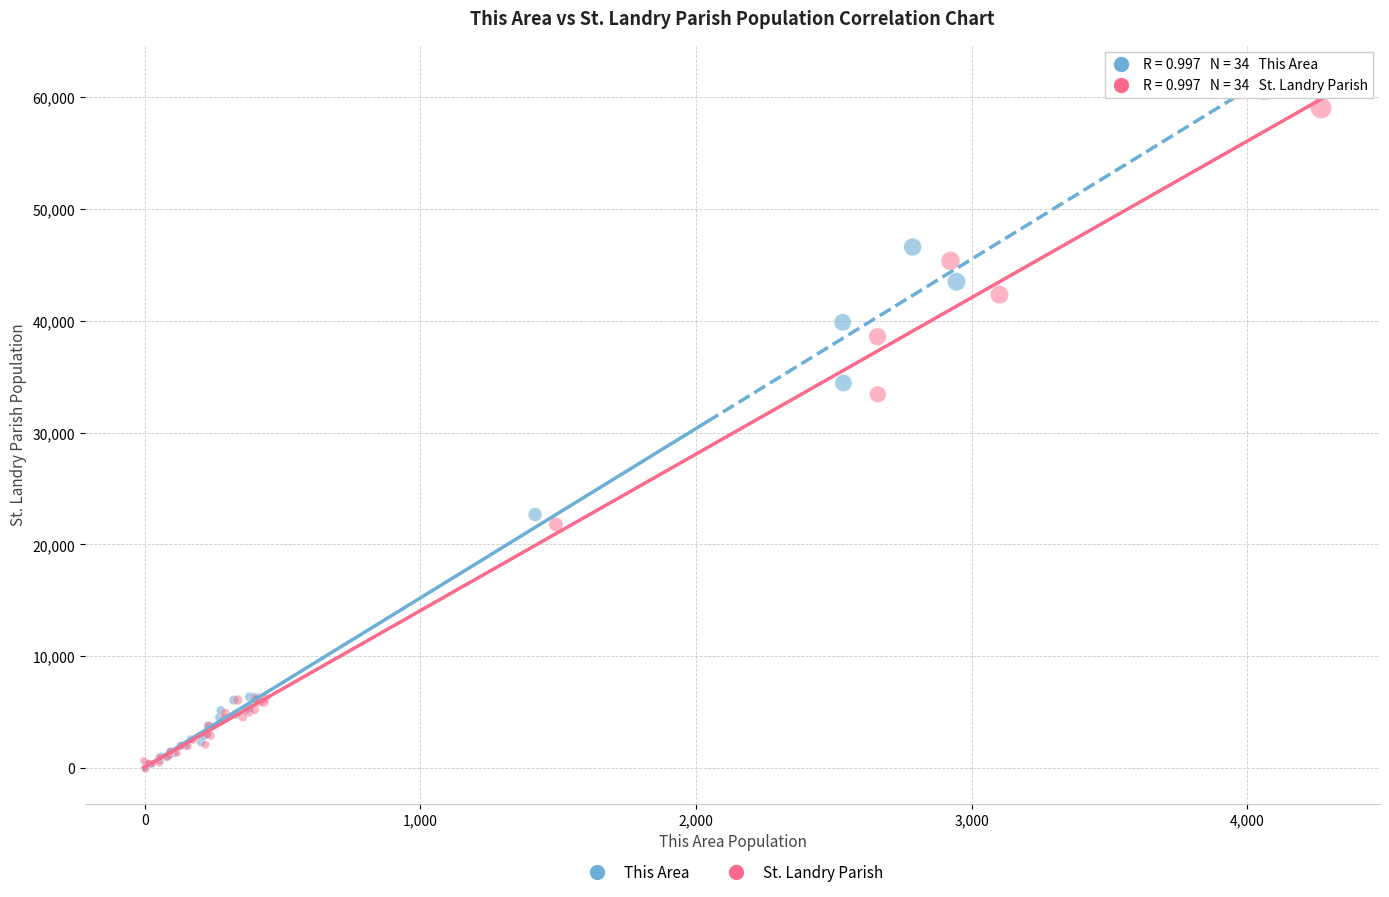

Which series has the widest spread of Y values?

This Area